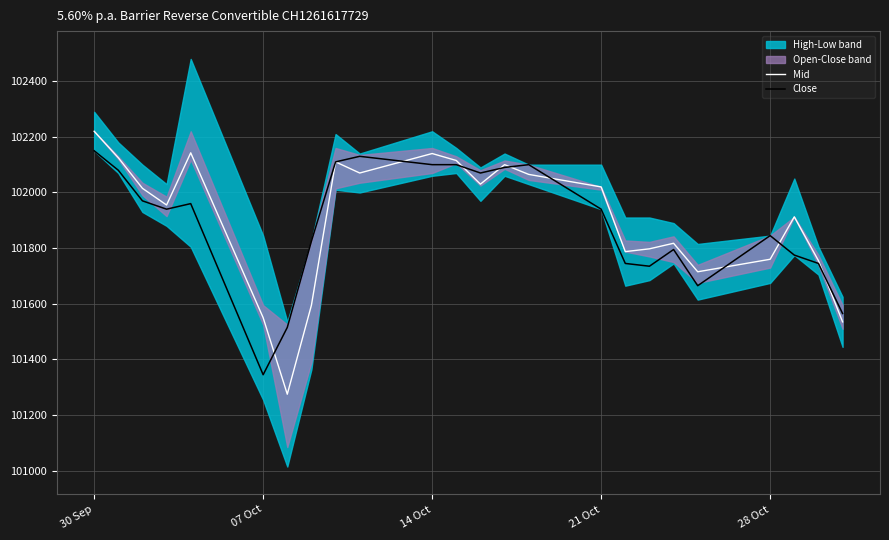

How many data points in Mid are above 102015?

11